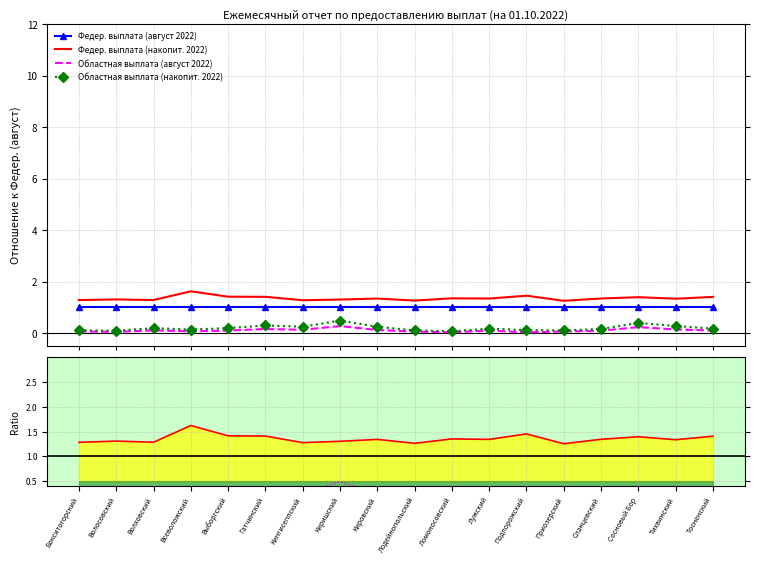

What is the label of the 11th point from the right?

Киришский